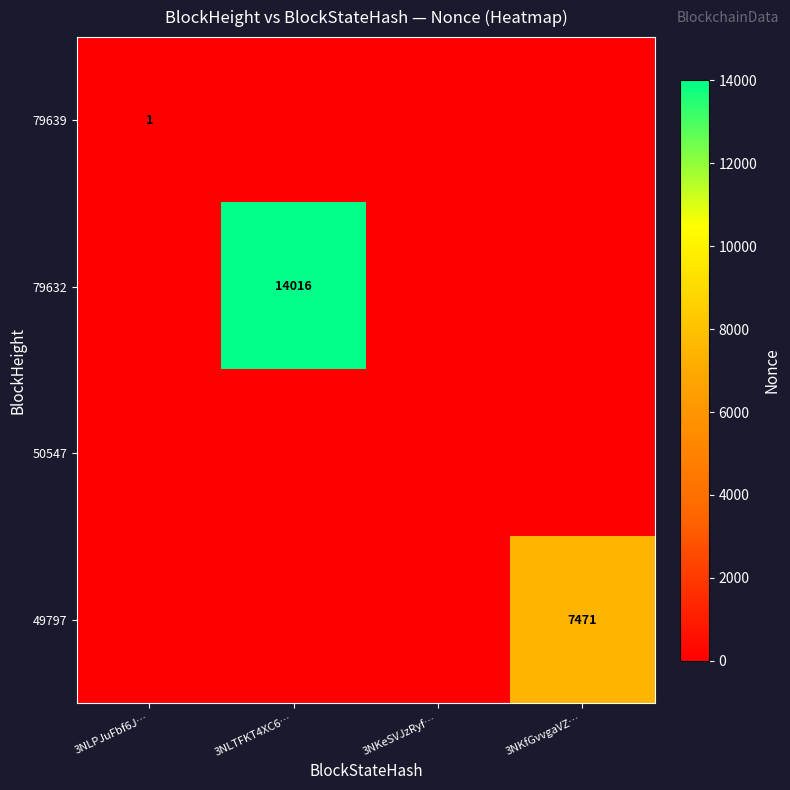

The value of 49797 at 3NKfGvvgaVZ… is 7471. True or false?

True